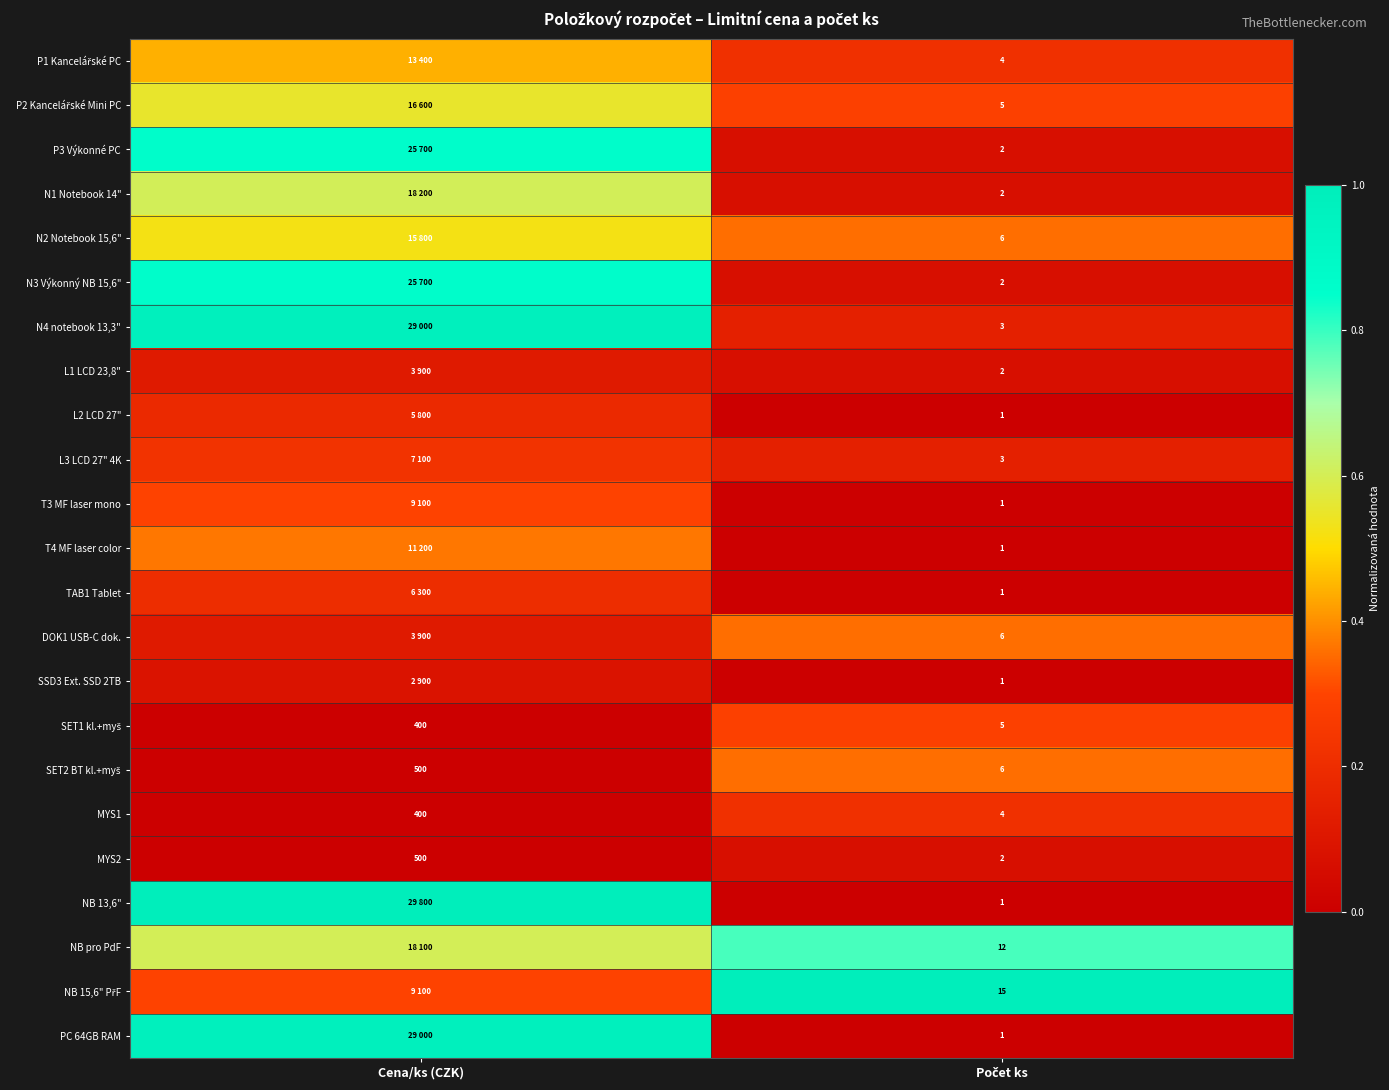

What is the sum of the PC 64GB RAM values at Počet ks and Cena/ks (CZK)?

1.0